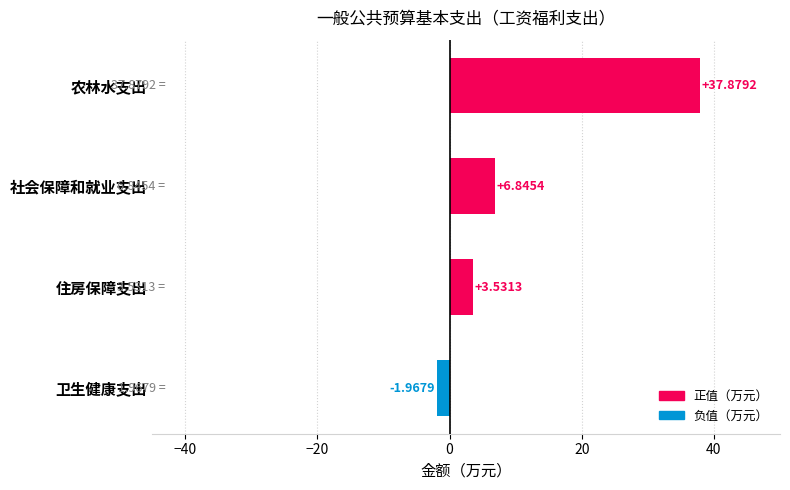

At which label is the value closest to 17?

社会保障和就业支出